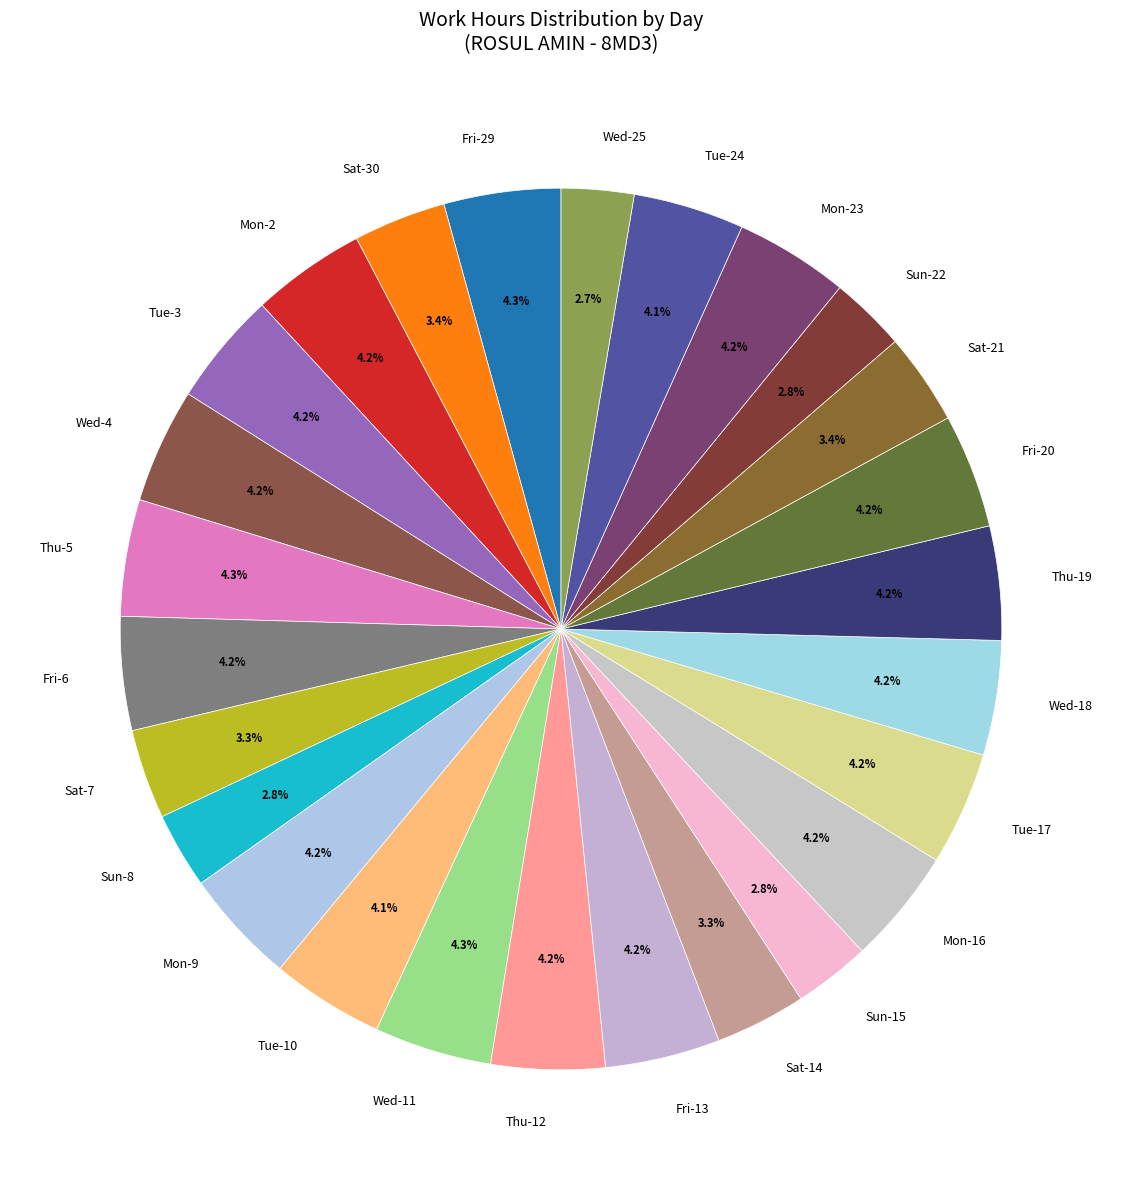

Is Mon-23 the majority of the pie?

No